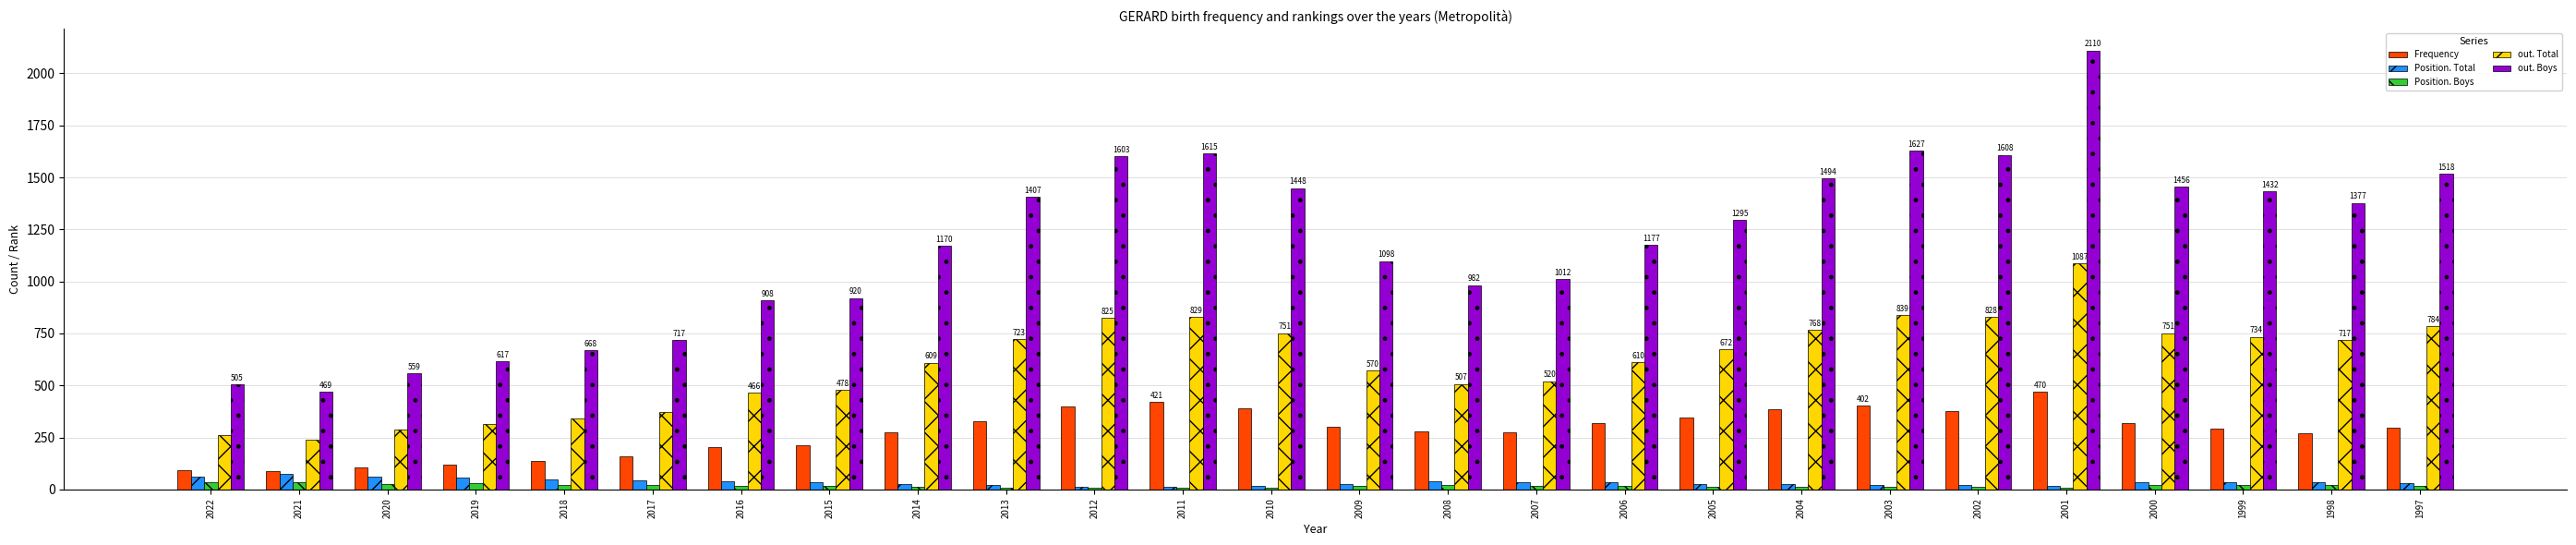

Which series changed the most between 2009 and 1997?

out. Boys